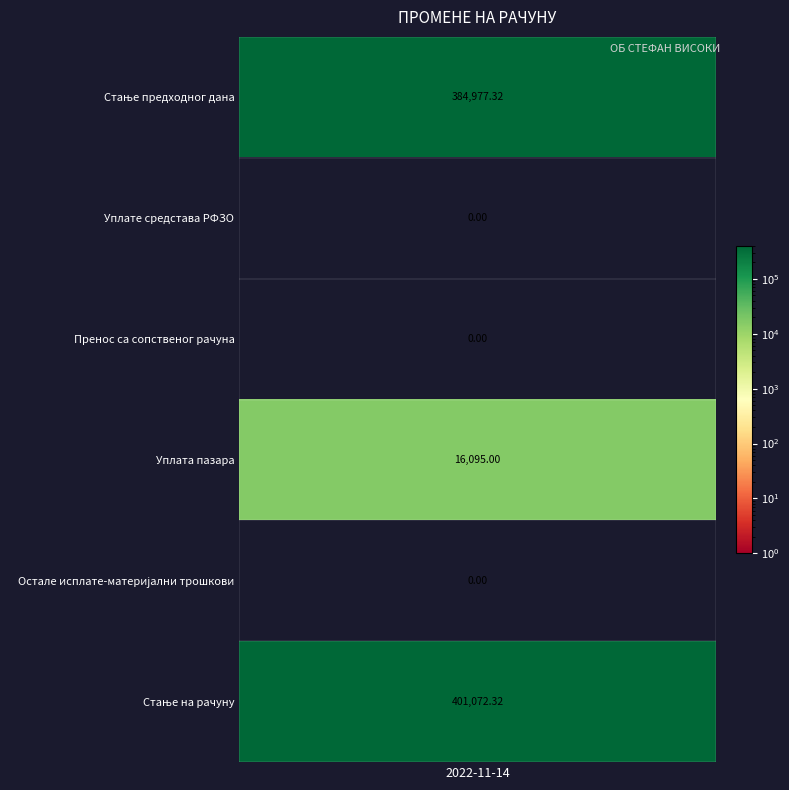

Rank the categories by value from highest to lowest.

Стање на рачуну, Стање предходног дана, Уплата пазара, Уплате средстава РФЗО, Пренос са сопственог рачуна, Остале исплате-материјални трошкови